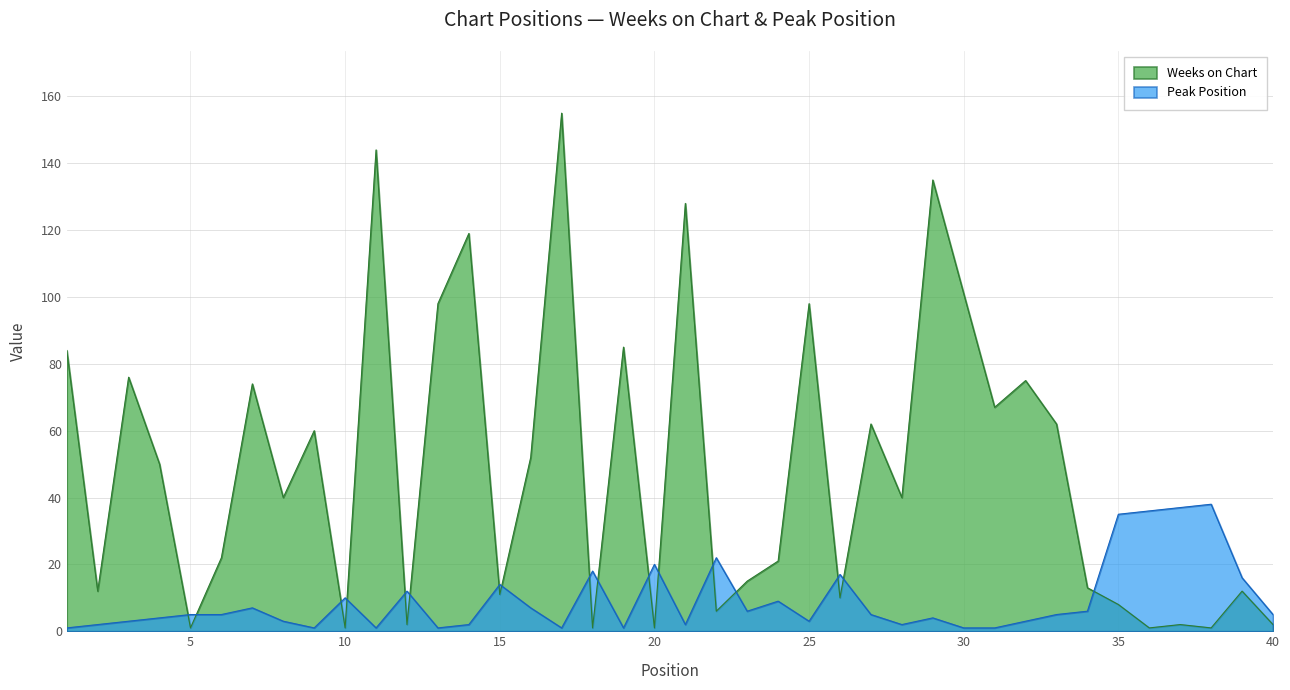

Reading left to right, what are all the values shown in this chart?

Weeks on Chart: 1=84	2=12	3=76	4=50	5=1	6=22	7=74	8=40	9=60	10=1	11=144	12=2	13=98	14=119	15=11	16=52	17=155	18=1	19=85	20=1	21=128	22=6	23=15	24=21	25=98	26=10	27=62	28=40	29=135	30=101	31=67	32=75	33=62	34=13	35=8	36=1	37=2	38=1	39=12	40=2
Peak Position: 1=1	2=2	3=3	4=4	5=5	6=5	7=7	8=3	9=1	10=10	11=1	12=12	13=1	14=2	15=14	16=7	17=1	18=18	19=1	20=20	21=2	22=22	23=6	24=9	25=3	26=17	27=5	28=2	29=4	30=1	31=1	32=3	33=5	34=6	35=35	36=36	37=37	38=38	39=16	40=5